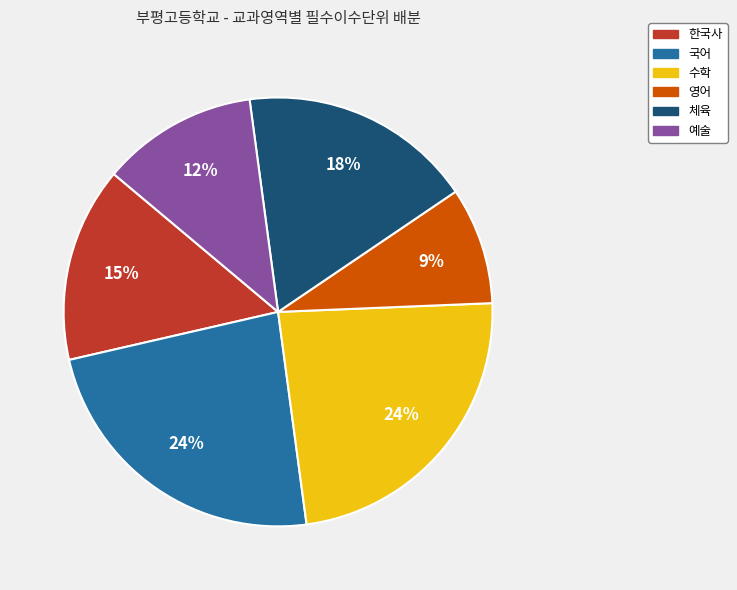

What percentage is the 영어 slice, to the nearest percent?

9%